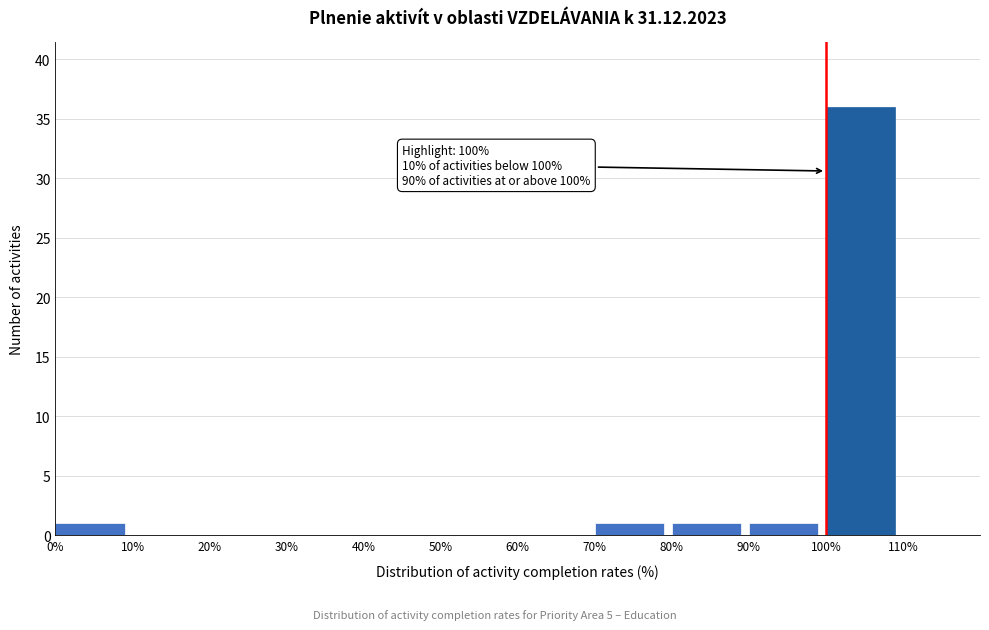

Which range on the x-axis has the tallest bar?

100 to 110